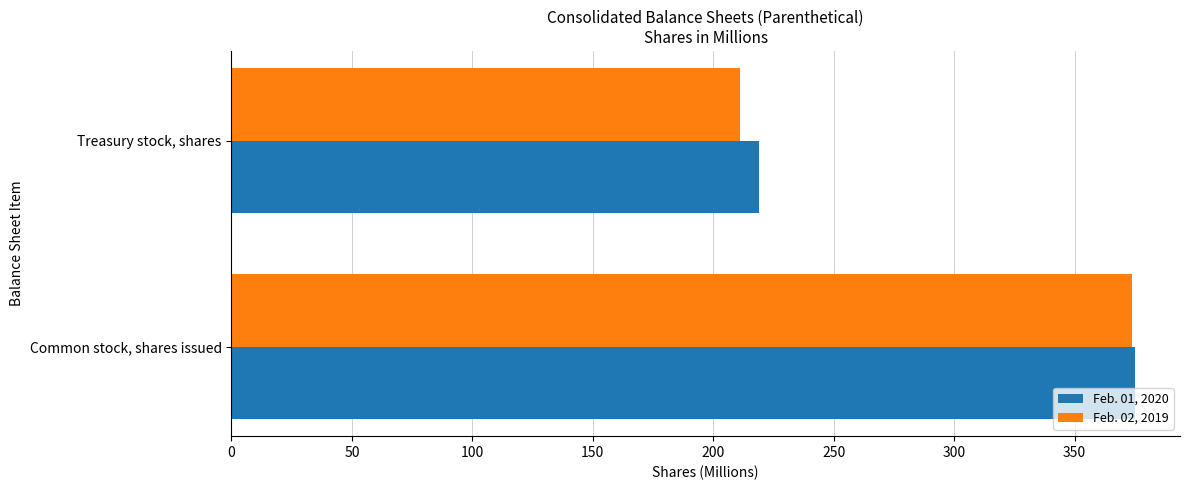

The Feb. 01, 2020 series shows 60 at Treasury stock, shares. True or false?

False